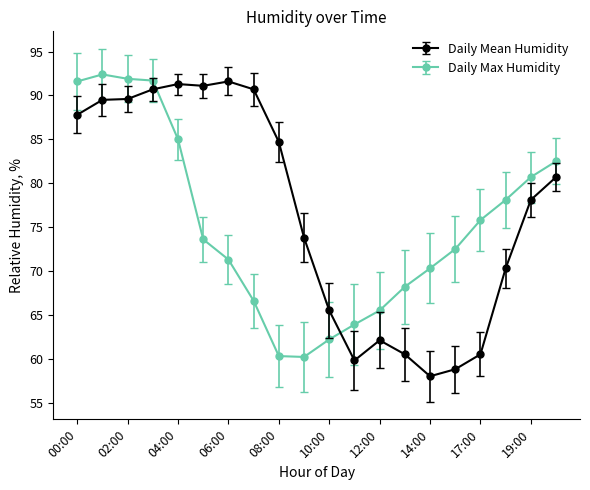

After their last crossing, which series has the higher values: Daily Max Humidity or Daily Mean Humidity?

Daily Max Humidity